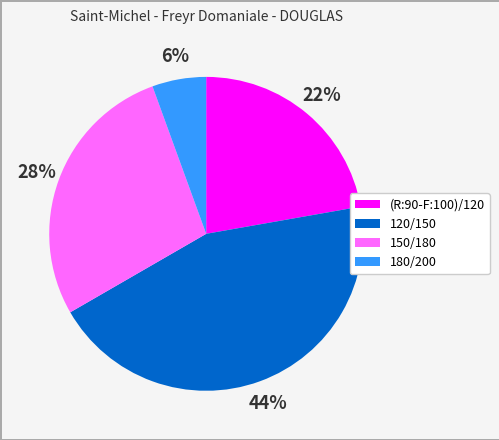

To the nearest percent, what portion does 120/150 represent?

44%